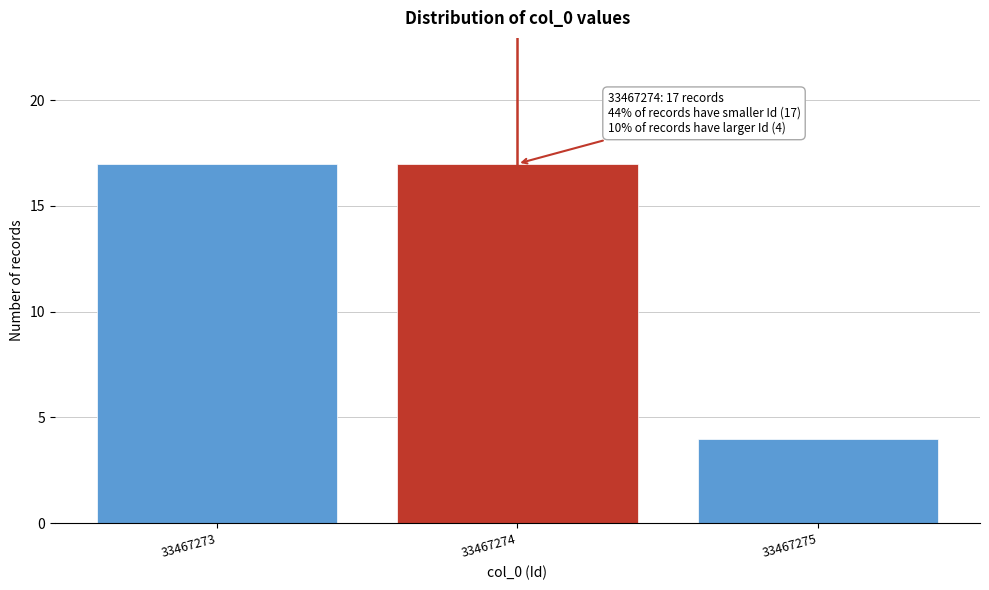

Reading left to right, list all the values displayed in this chart.

17	17	4